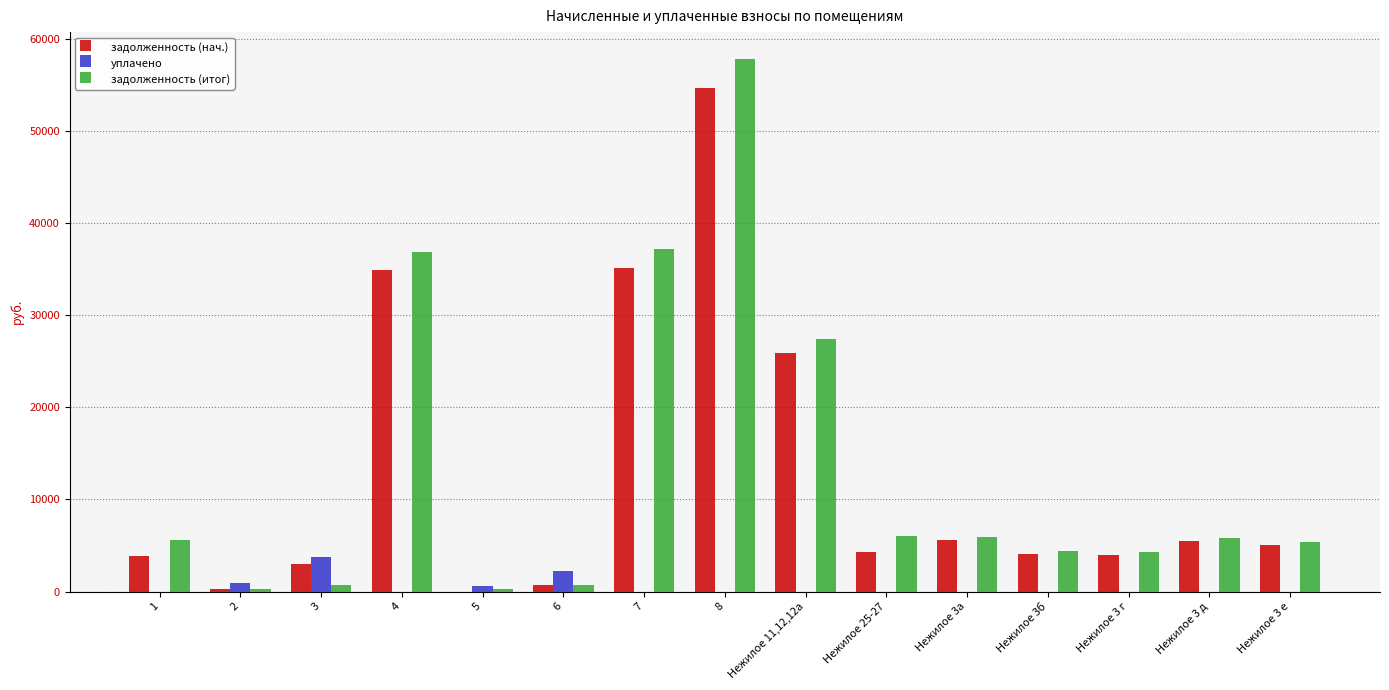

Where is задолженность (нач.) nearest to the value 27304?

Нежилое 11,12,12а